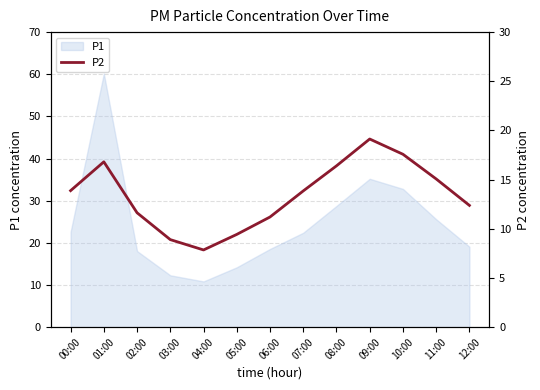

Which label corresponds to the smallest value in the chart?

04:00